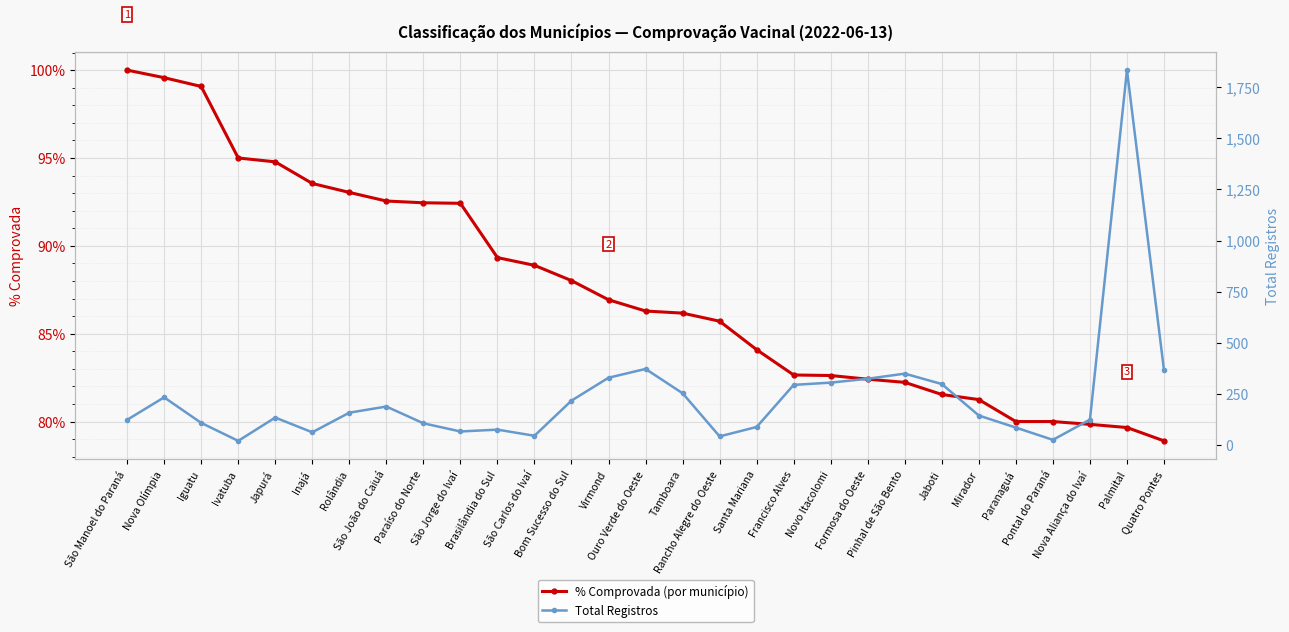

What is the total value across all series at Pontal do Paraná?

105.0